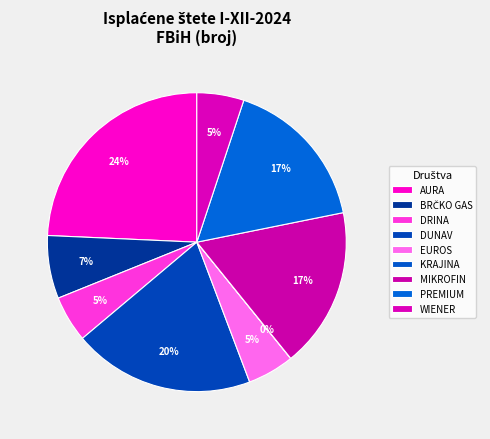

Combined, what portion of the pie is MIKROFIN and PREMIUM?

34.1%